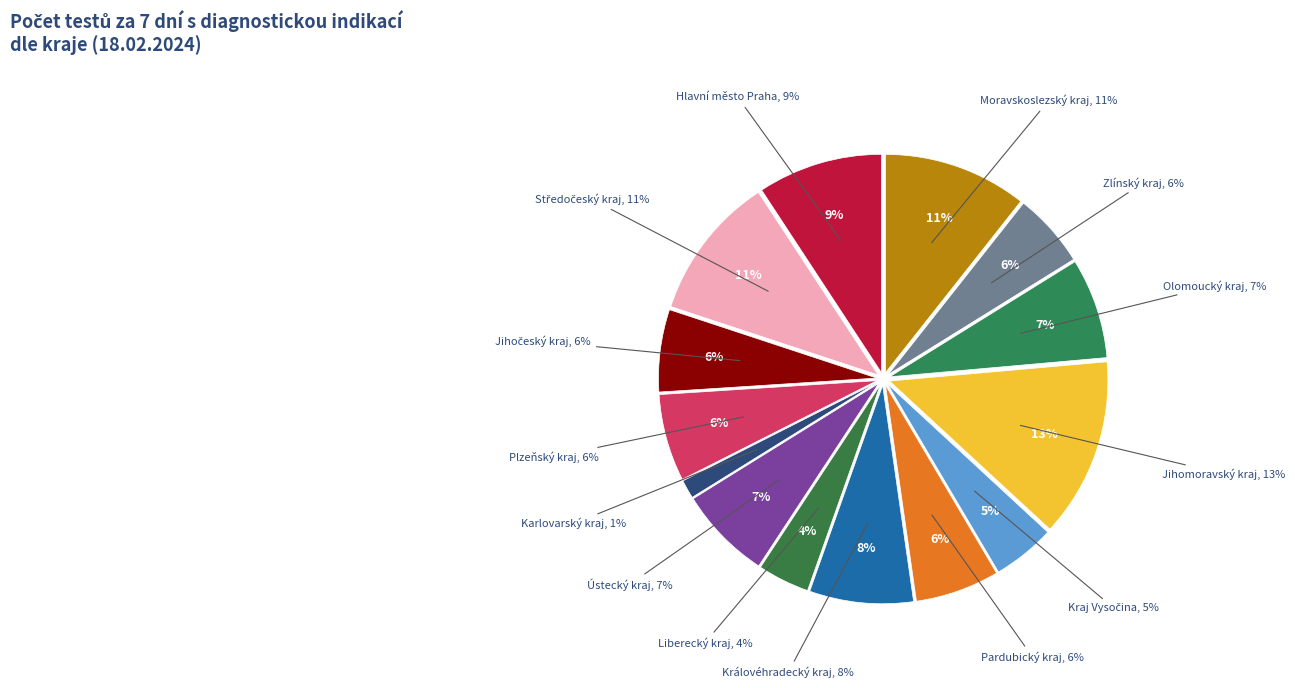

True or false: Plzeňský kraj accounts for 1% of the total.

False